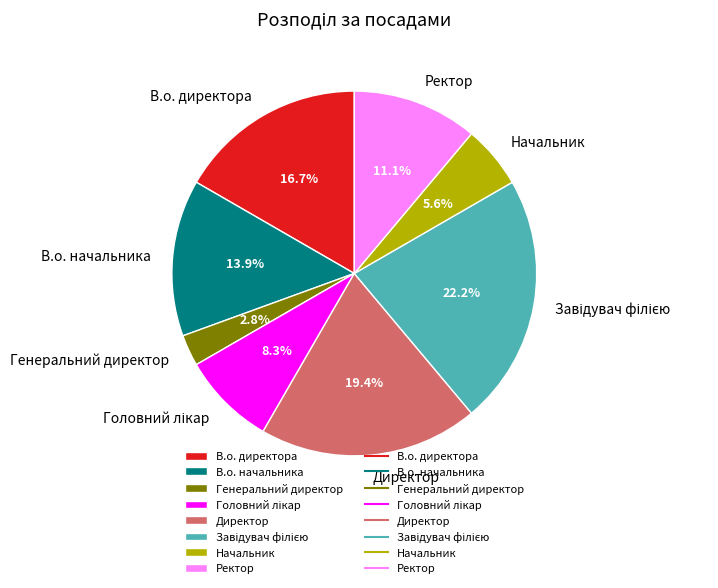

What is the total percentage of В.о. начальника and Директор?

33.3%